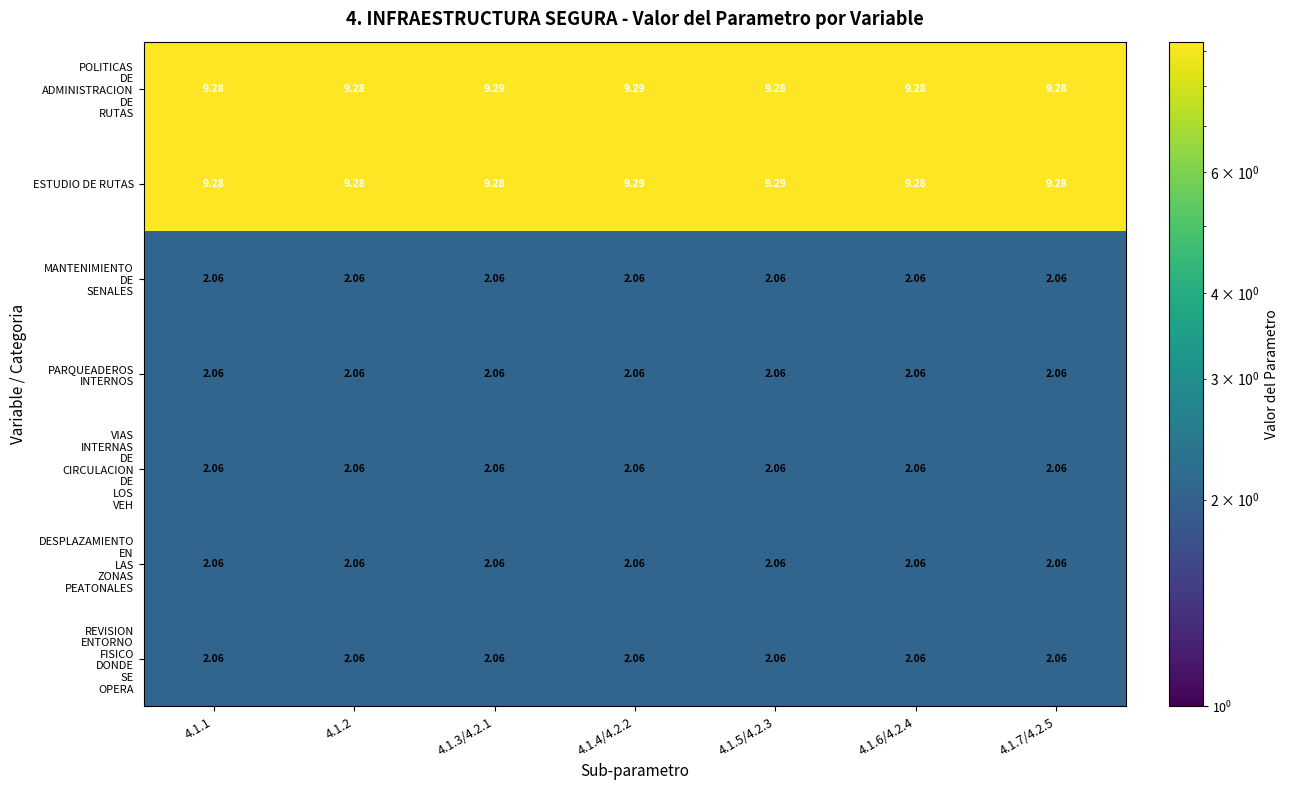

Between 4.1.1 and 4.1.5/4.2.3, which series saw the biggest shift?

ESTUDIO DE RUTAS